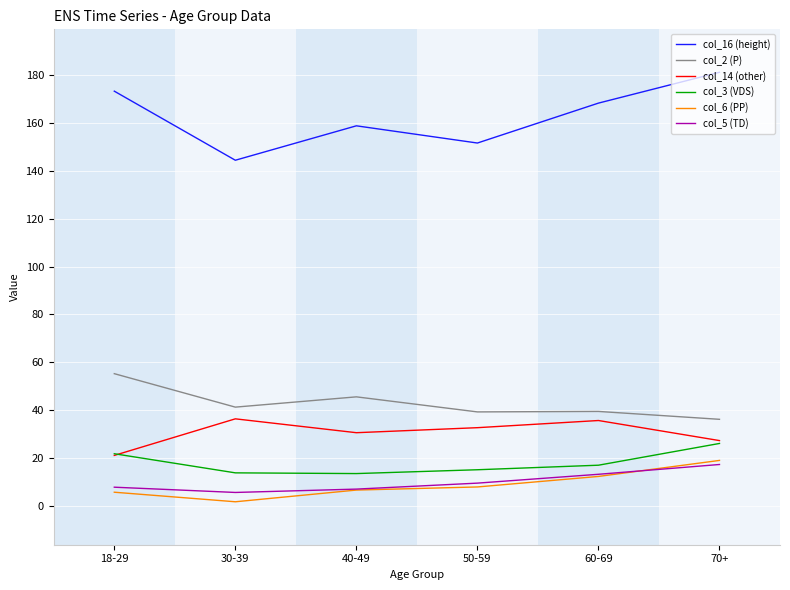

What is the highest value of the col_6 (PP) series?

18.9